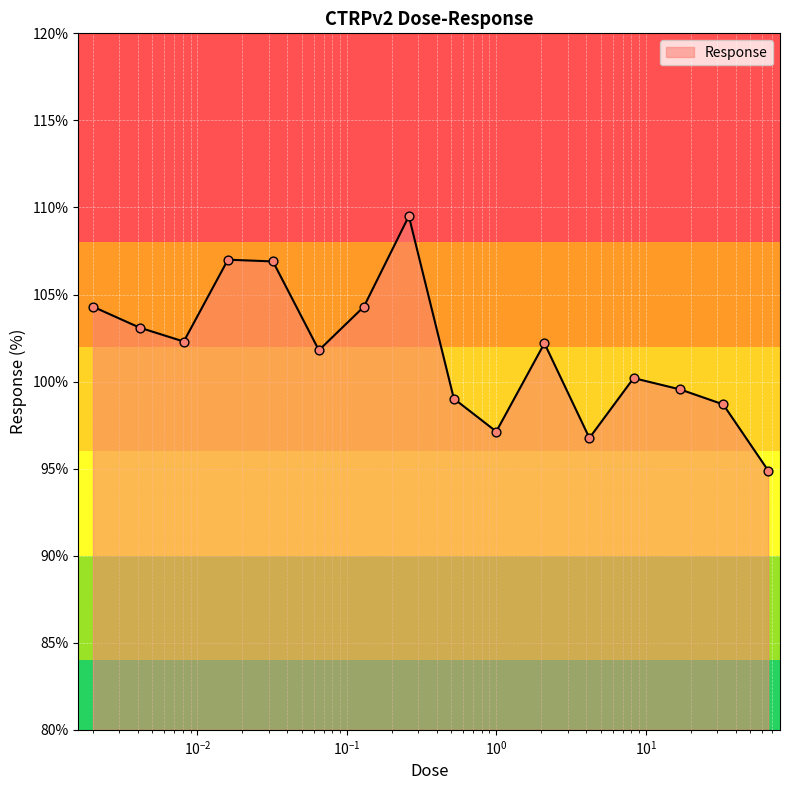

What is the minimum value shown in the chart?

94.9